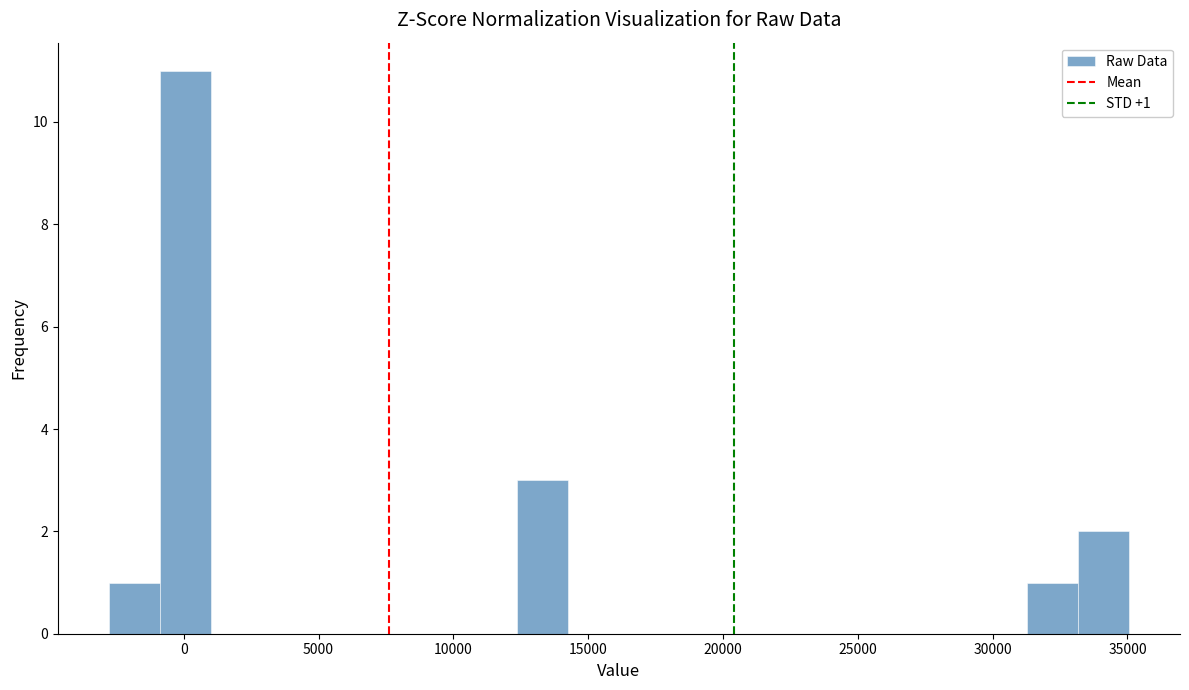

Around what value on the x-axis is the tallest bar? Give the approximate position of its centre, as read against the axis.

0